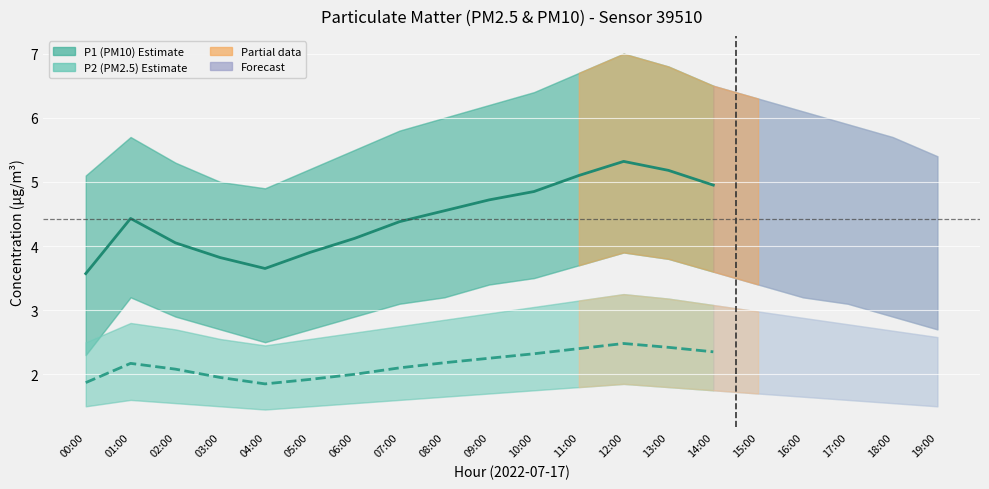

Reading left to right, transcribe all the data shown in this chart.

P1 (PM10): 00:00=3.6	01:00=4.4	02:00=4.0	03:00=3.8	04:00=3.6	05:00=3.9	06:00=4.1	07:00=4.4	08:00=4.5	09:00=4.7	10:00=4.8	11:00=5.1	12:00=5.3	13:00=5.2	14:00=5.0
P2 (PM2.5): 00:00=1.9	01:00=2.2	02:00=2.1	03:00=1.9	04:00=1.9	05:00=1.9	06:00=2.0	07:00=2.1	08:00=2.2	09:00=2.2	10:00=2.3	11:00=2.4	12:00=2.5	13:00=2.4	14:00=2.4